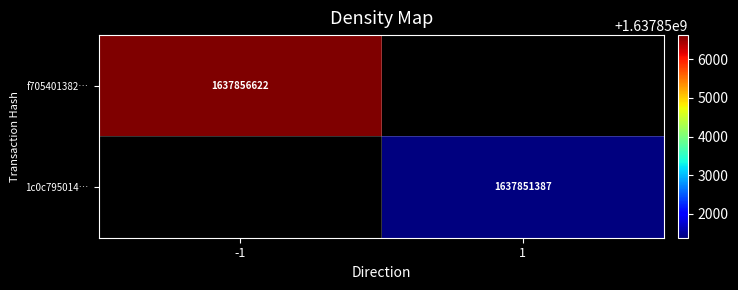

Is it true that f705401382… equals 1637856622 at -1?

True